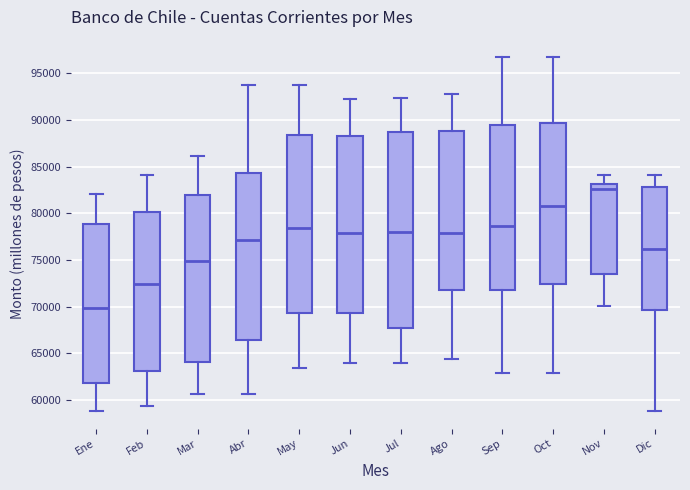

Reading left to right, read every box against the y-axis: the position of its median line, the range the box covers, and the ends of its whiskers. The values are not printed on the chart, so give them approximately, as read against the axis.

Ene: median 70000, box 62000 to 79000, whiskers 59000 to 82000
Feb: median 72500, box 63000 to 80000, whiskers 59500 to 84000
Mar: median 75000, box 64000 to 82000, whiskers 60500 to 86000
Abr: median 77000, box 66500 to 84500, whiskers 60500 to 93500
May: median 78500, box 69500 to 88500, whiskers 63500 to 93500
Jun: median 78000, box 69500 to 88000, whiskers 64000 to 92500
Jul: median 78000, box 68000 to 88500, whiskers 64000 to 92500
Ago: median 78000, box 72000 to 89000, whiskers 64500 to 93000
Sep: median 78500, box 72000 to 89500, whiskers 63000 to 96500
Oct: median 81000, box 72500 to 89500, whiskers 63000 to 96500
Nov: median 82500, box 73500 to 83000, whiskers 70000 to 84000
Dic: median 76000, box 69500 to 83000, whiskers 59000 to 84000